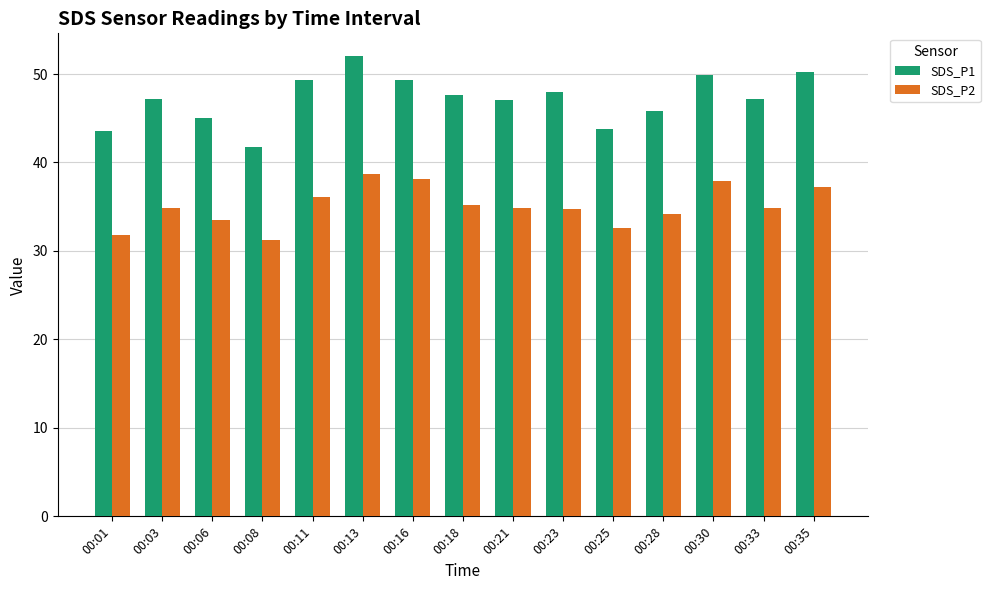

Which series changed the most between 00:21 and 00:35?

SDS_P1